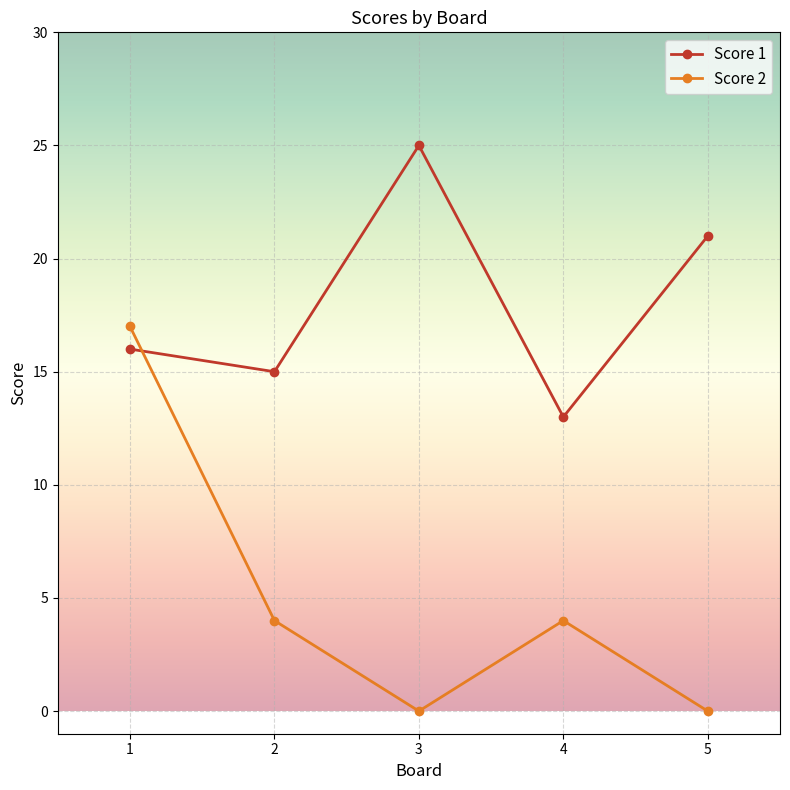

Which category has the highest value in the Score 1 series?

3